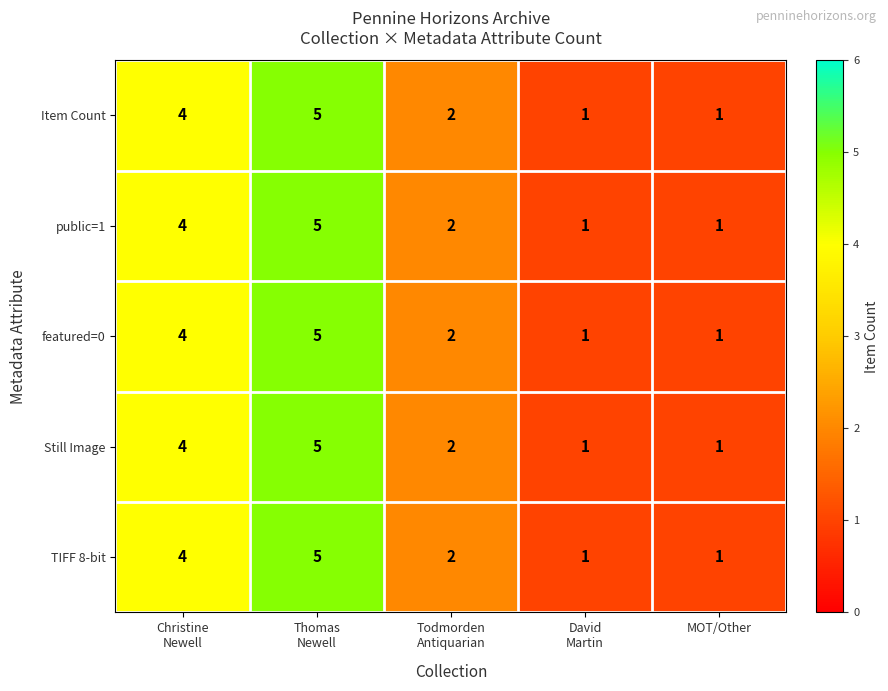

What is the difference between the second highest and second lowest values in the Still Image series?

3